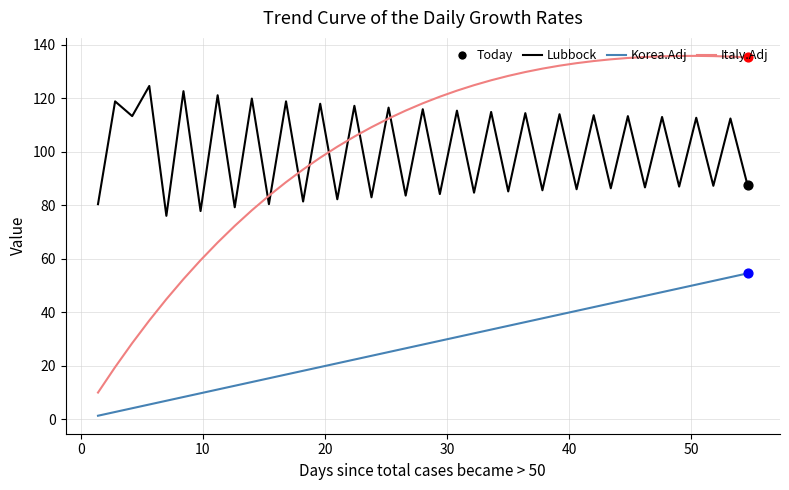

What is the difference between the maximum and minimum values in the Korea.Adj series?

53.2